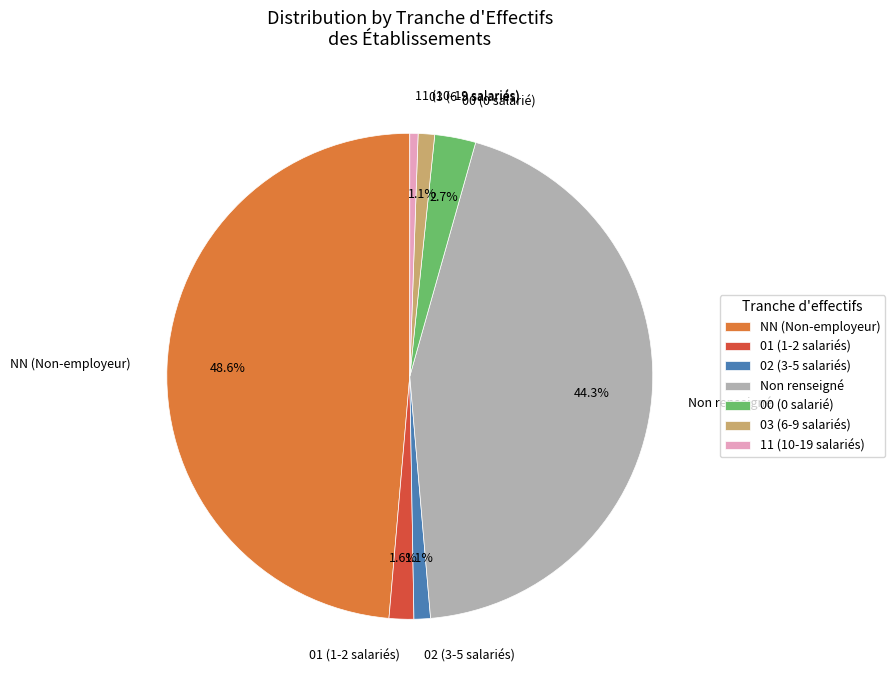

Is there any slice that represents more than half of the pie?

No